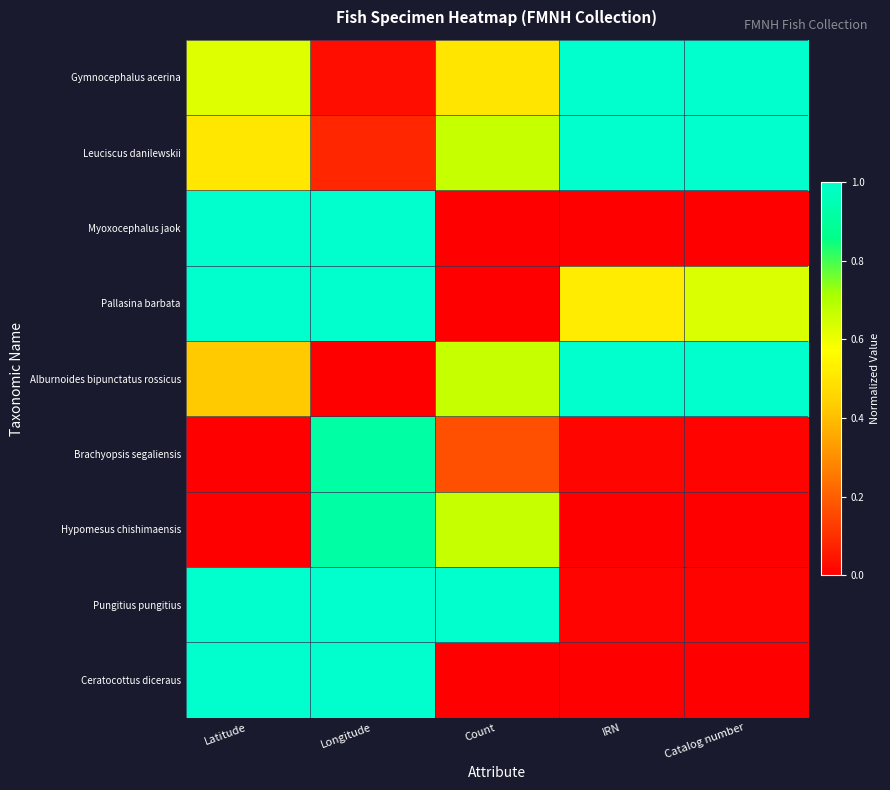

Reading left to right, what are all the values shown in this chart?

Gymnocephalus acerina: Latitude=0.6	Longitude=0.0	Count=0.5	IRN=1.0	Catalog number=1.0
Leuciscus danilewskii: Latitude=0.5	Longitude=0.1	Count=0.7	IRN=1.0	Catalog number=1.0
Myoxocephalus jaok: Latitude=1.0	Longitude=1.0	Count=0.0	IRN=0.0	Catalog number=0.0
Pallasina barbata: Latitude=1.0	Longitude=1.0	Count=0.0	IRN=0.5	Catalog number=0.6
Alburnoides bipunctatus rossicus: Latitude=0.4	Longitude=0.0	Count=0.7	IRN=1.0	Catalog number=1.0
Brachyopsis segaliensis: Latitude=0.0	Longitude=0.9	Count=0.2	IRN=0.0	Catalog number=0.0
Hypomesus chishimaensis: Latitude=0.0	Longitude=0.9	Count=0.7	IRN=0.0	Catalog number=0.0
Pungitius pungitius: Latitude=1.0	Longitude=1.0	Count=1.0	IRN=0.0	Catalog number=0.0
Ceratocottus diceraus: Latitude=1.0	Longitude=1.0	Count=0.0	IRN=0.0	Catalog number=0.0